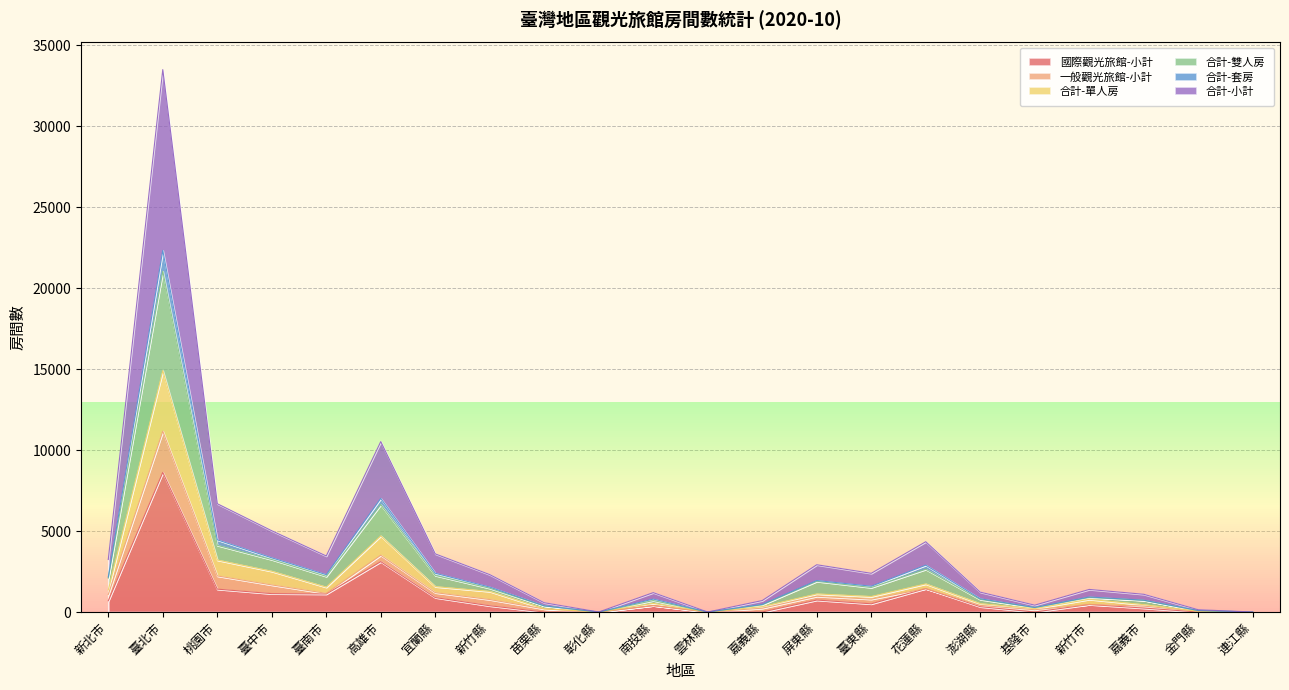

Which category has the highest value in the 合計-套房 series?

臺北市